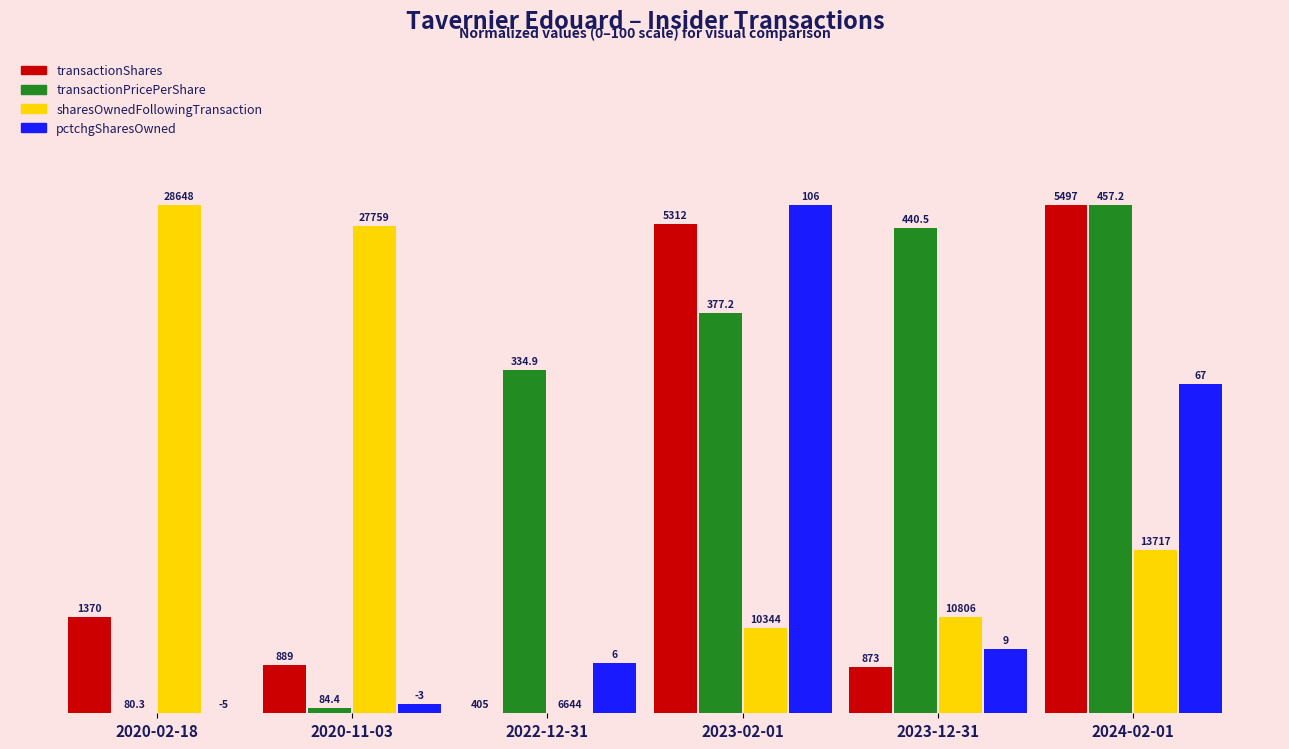

Are the bars grouped side by side (vs. stacked)?

Yes